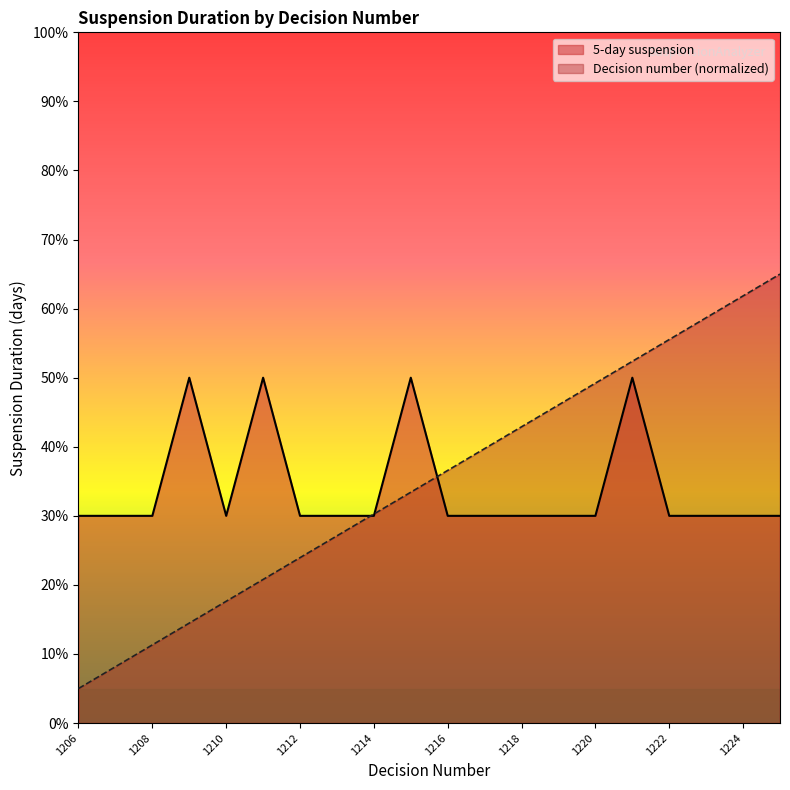

At how many categories does at least one series exceed 24?

20